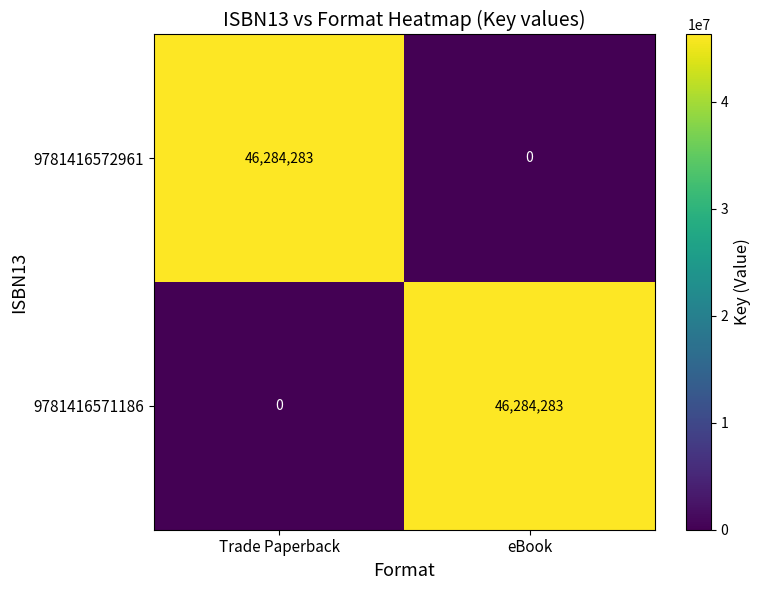

What is the approximate value of 9781416572961 at Trade Paperback?

46284283